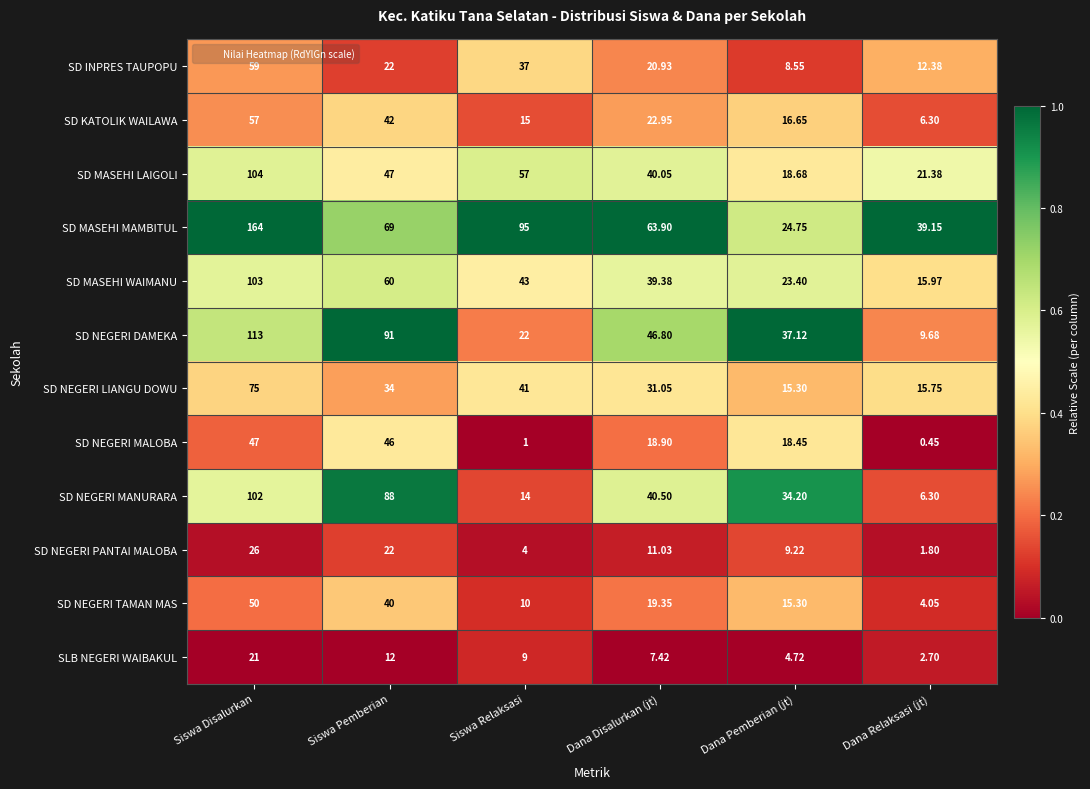

What is the spread (max minus min) of values at Dana Relaksasi (jt)?

38.7